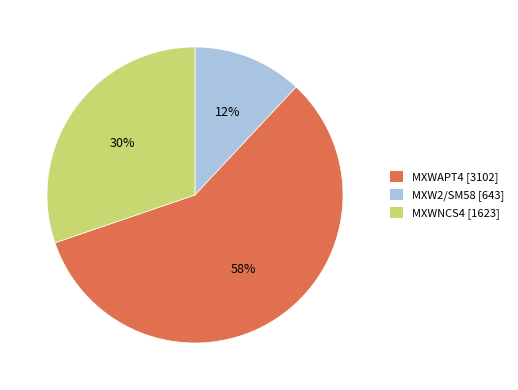

What is the ratio of the value at MXWNCS4 [1623] to the value at MXWAPT4 [3102]?

2.5